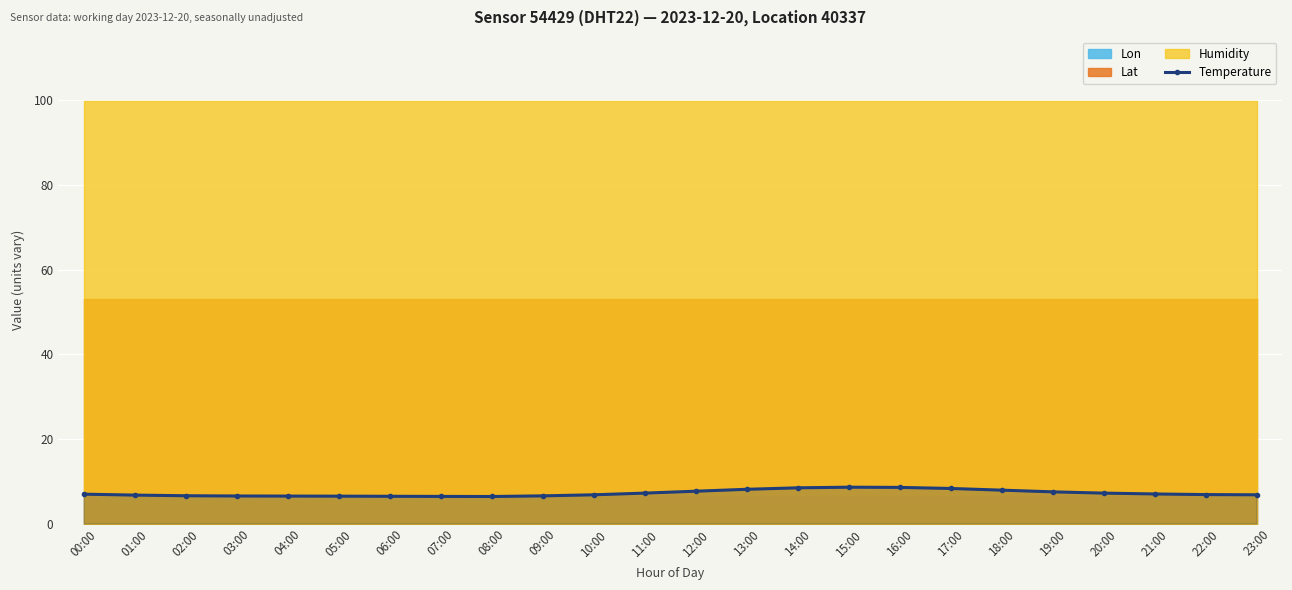

List the labels in order of value, largest first.

15:00, 16:00, 14:00, 17:00, 13:00, 18:00, 12:00, 19:00, 11:00, 20:00, 21:00, 00:00, 22:00, 10:00, 23:00, 01:00, 02:00, 09:00, 03:00, 04:00, 05:00, 06:00, 07:00, 08:00